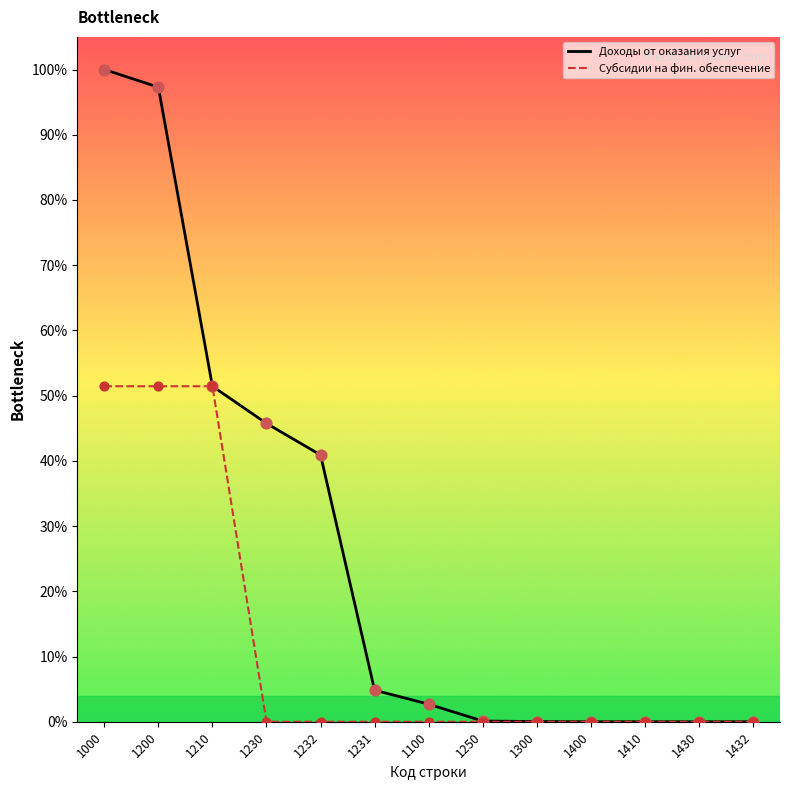

At which category is the sum across all series the highest?

1000